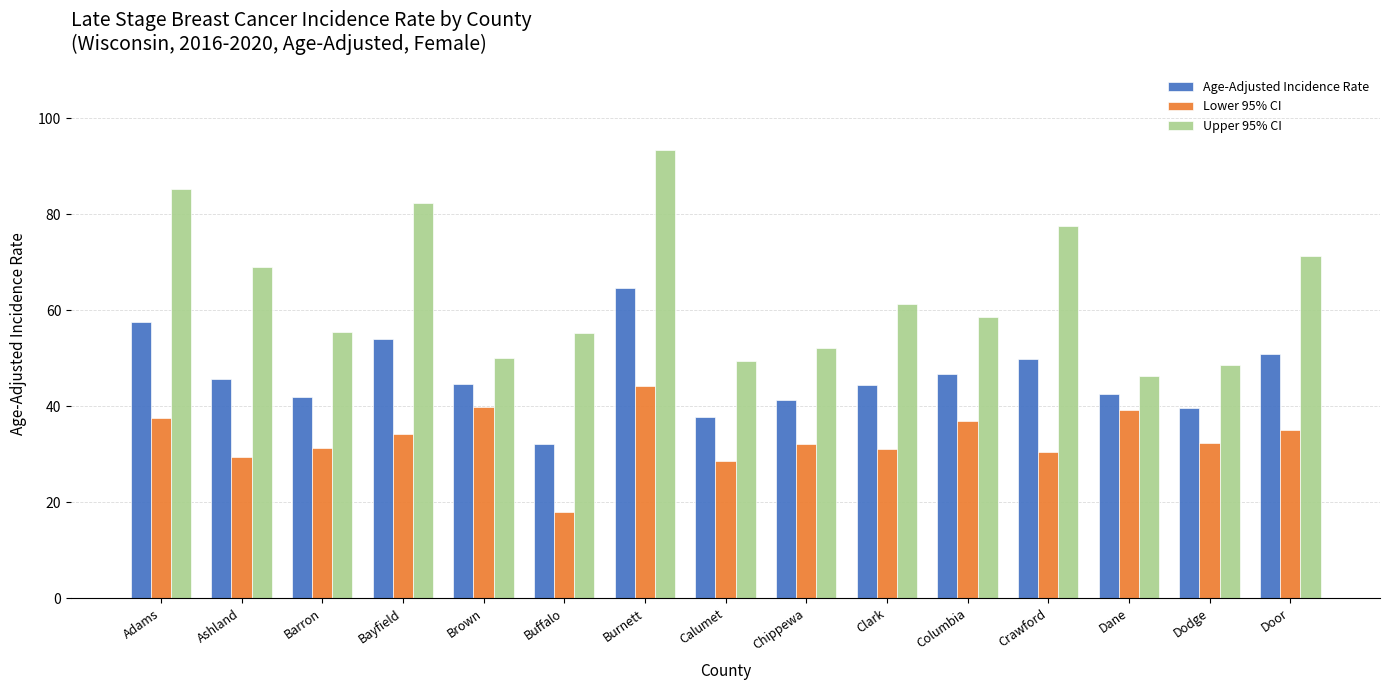

Which series changed the most between Adams and Brown?

Upper 95% CI